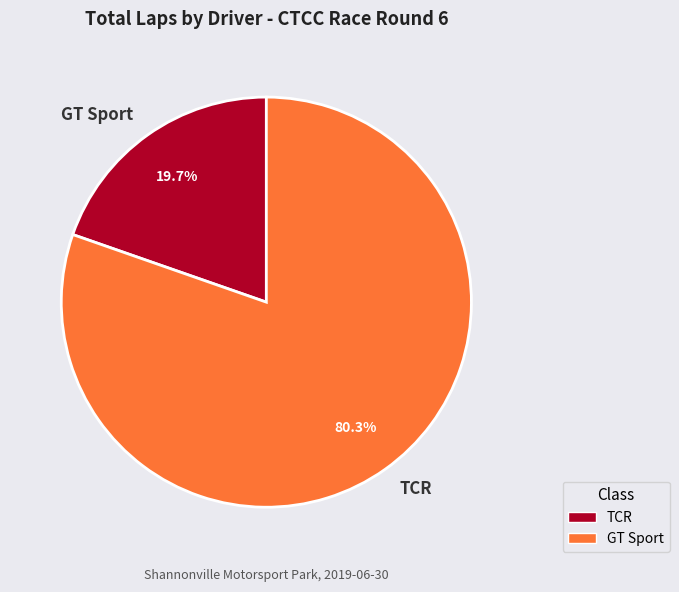

Rank the categories by value from lowest to highest.

GT Sport, TCR